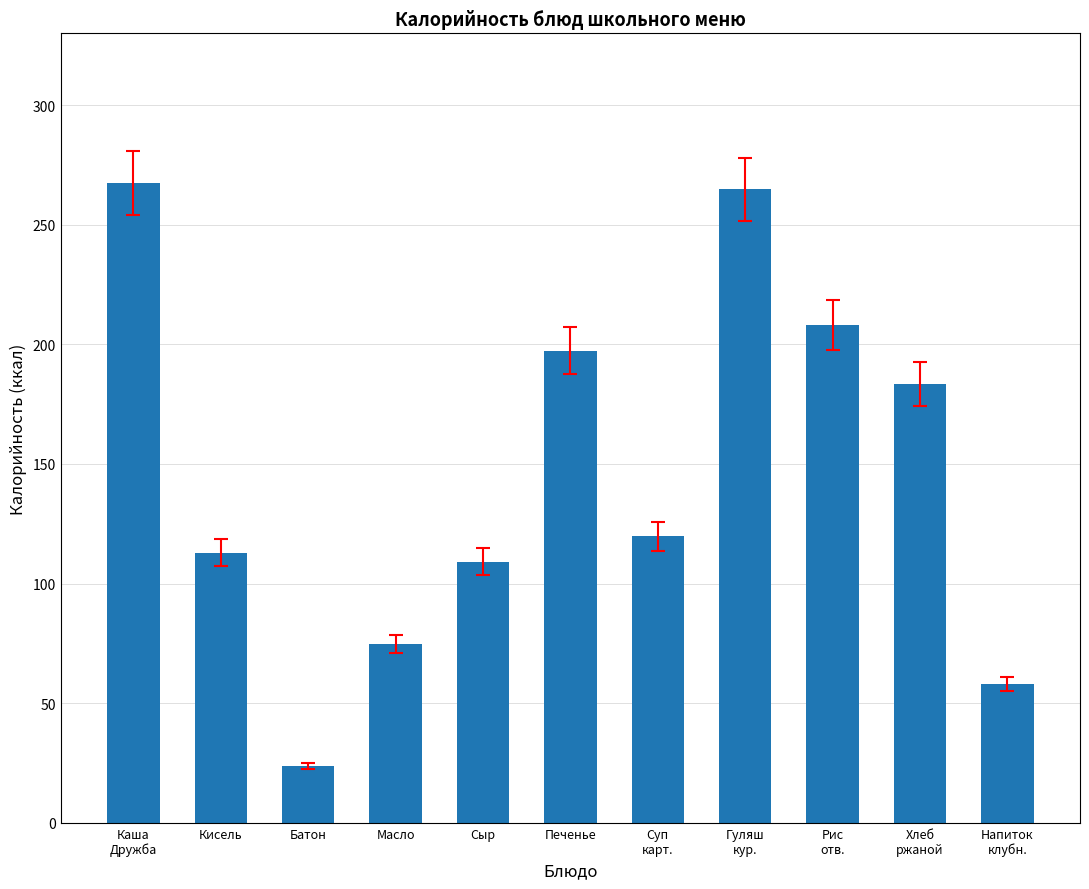

Rank the categories by value from highest to lowest.

Каша
Дружба, Гуляш
кур., Рис
отв., Печенье, Хлеб
ржаной, Суп
карт., Кисель, Сыр, Масло, Напиток
клубн., Батон